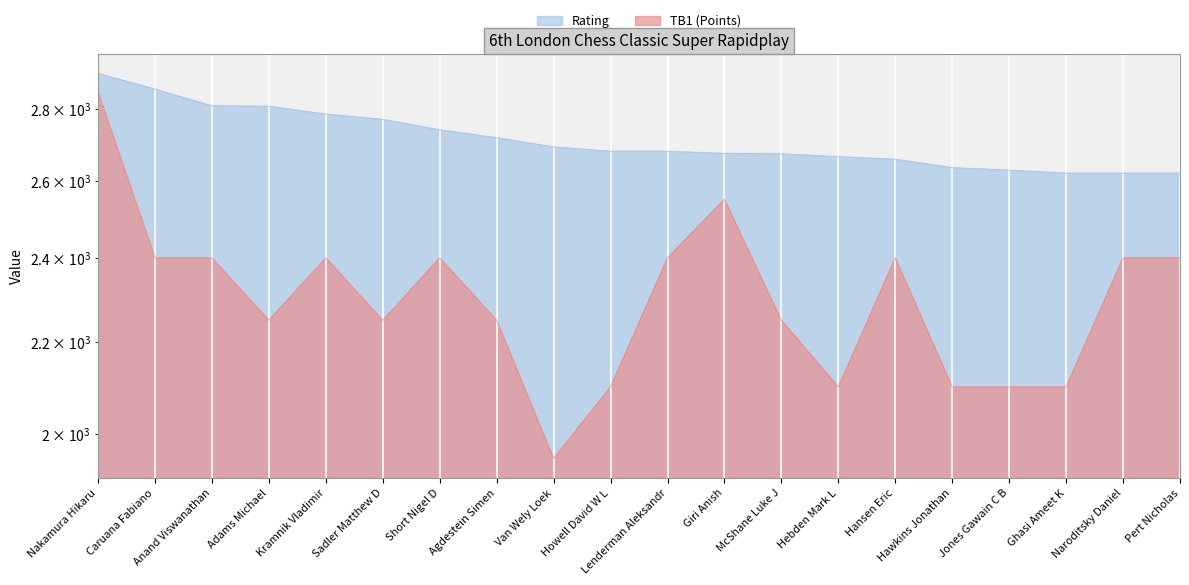

Where is Rating nearest to the value 2762?

Sadler Matthew D